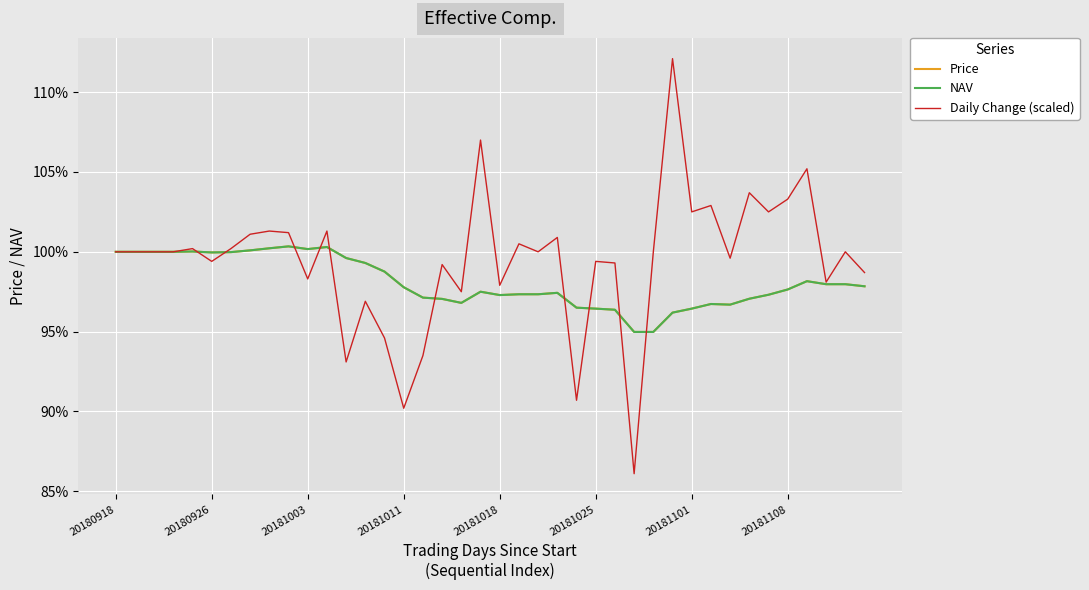

Does the chart display data point markers on the line(s)?

No